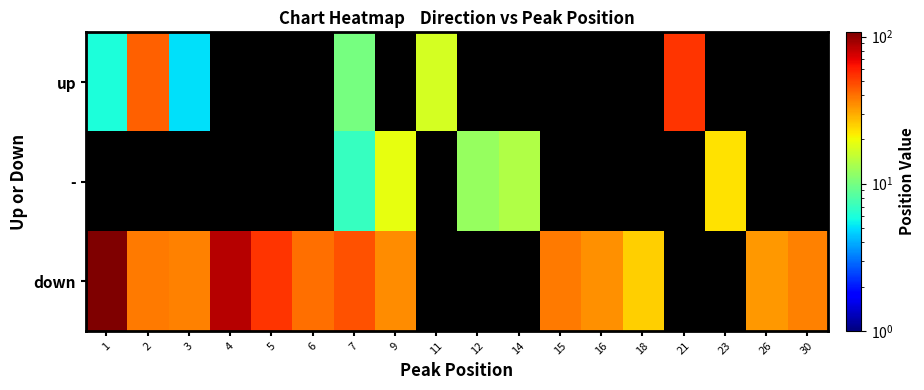

Which label corresponds to the largest value in the chart?

1